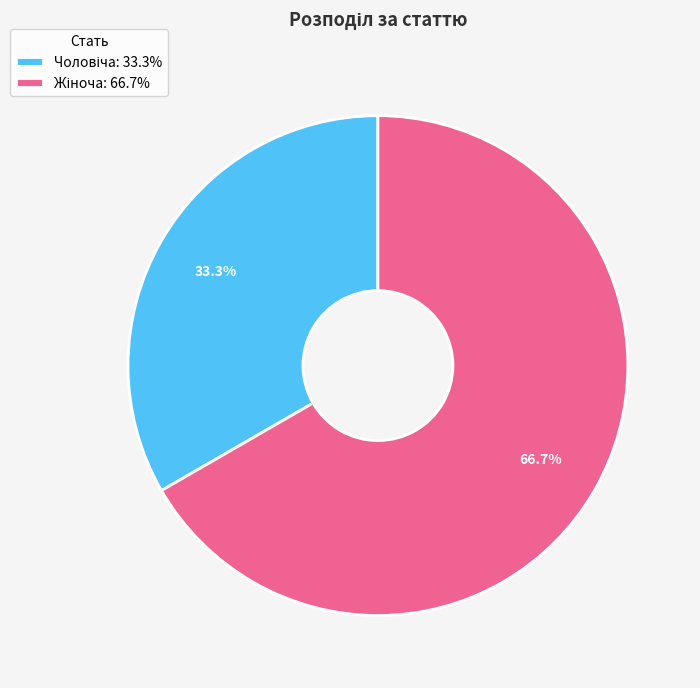

Does any single category account for the majority?

Yes